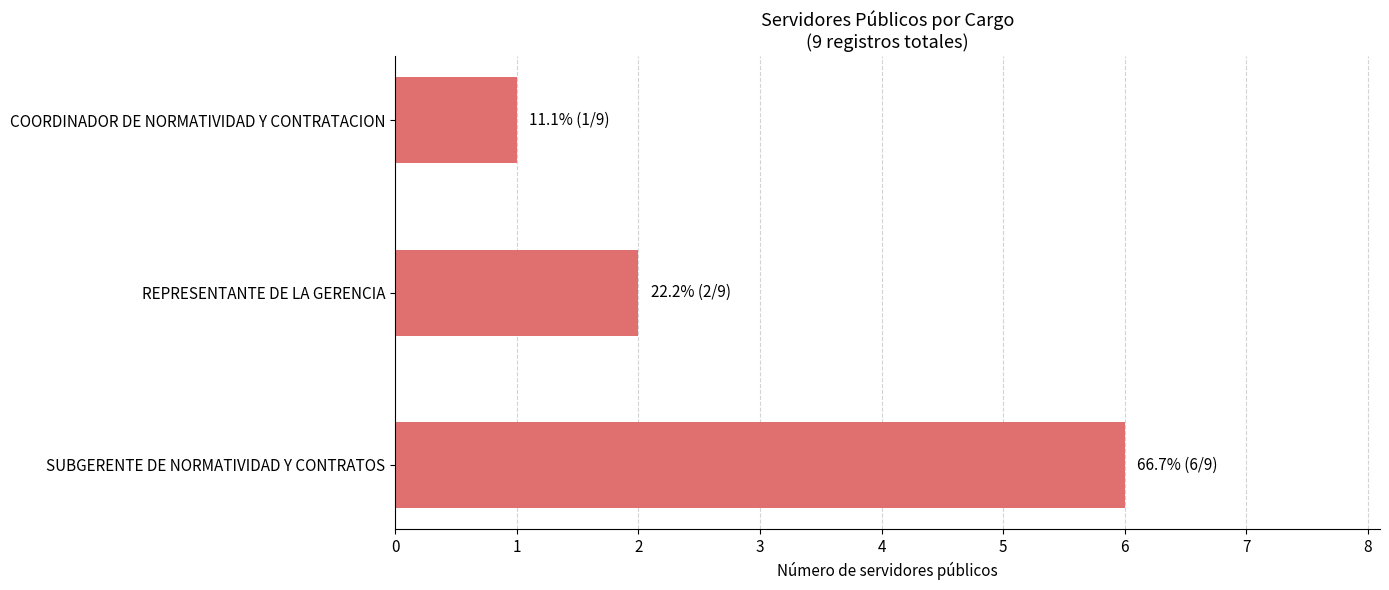

Are the bars grouped side by side (vs. stacked)?

No